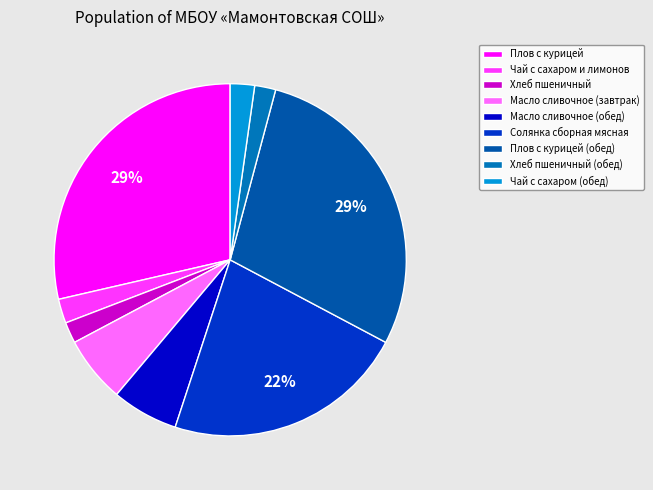

What is the total percentage of Плов с курицей (обед) and Плов с курицей?

57.2%